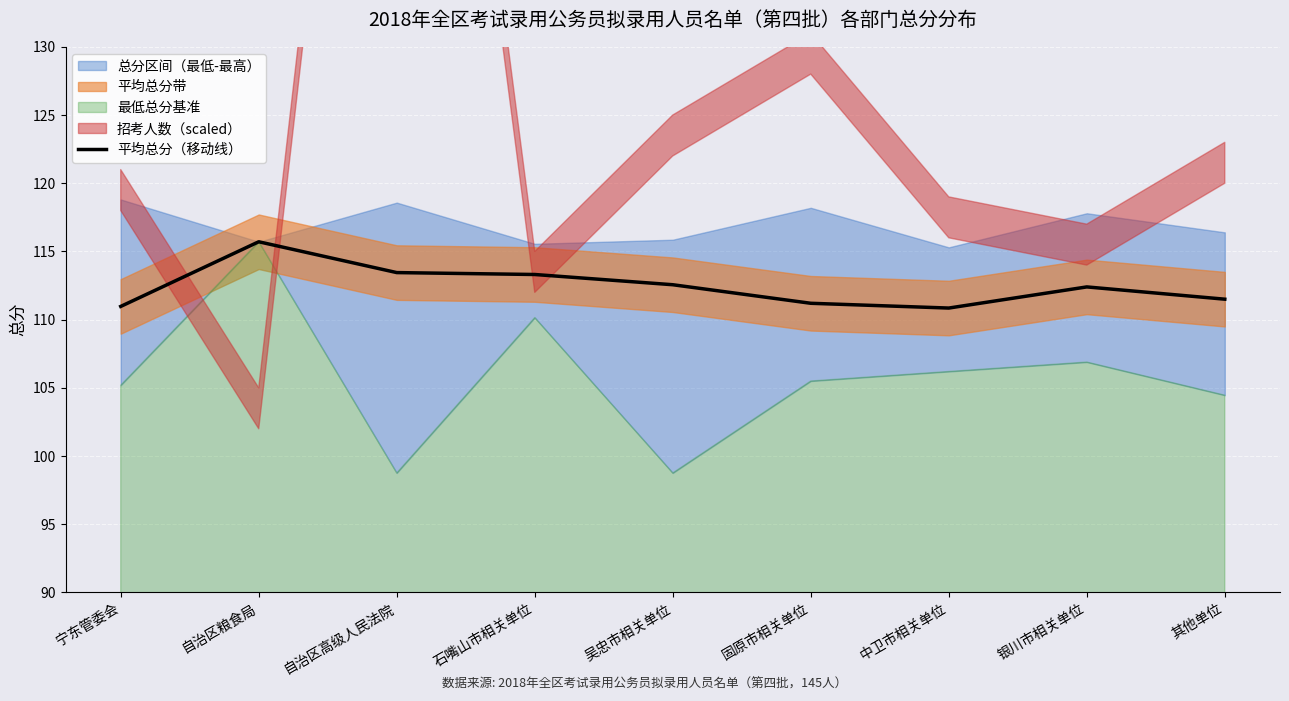

What is the difference between the values at 吴忠市相关单位 and 石嘴山市相关单位?

0.8